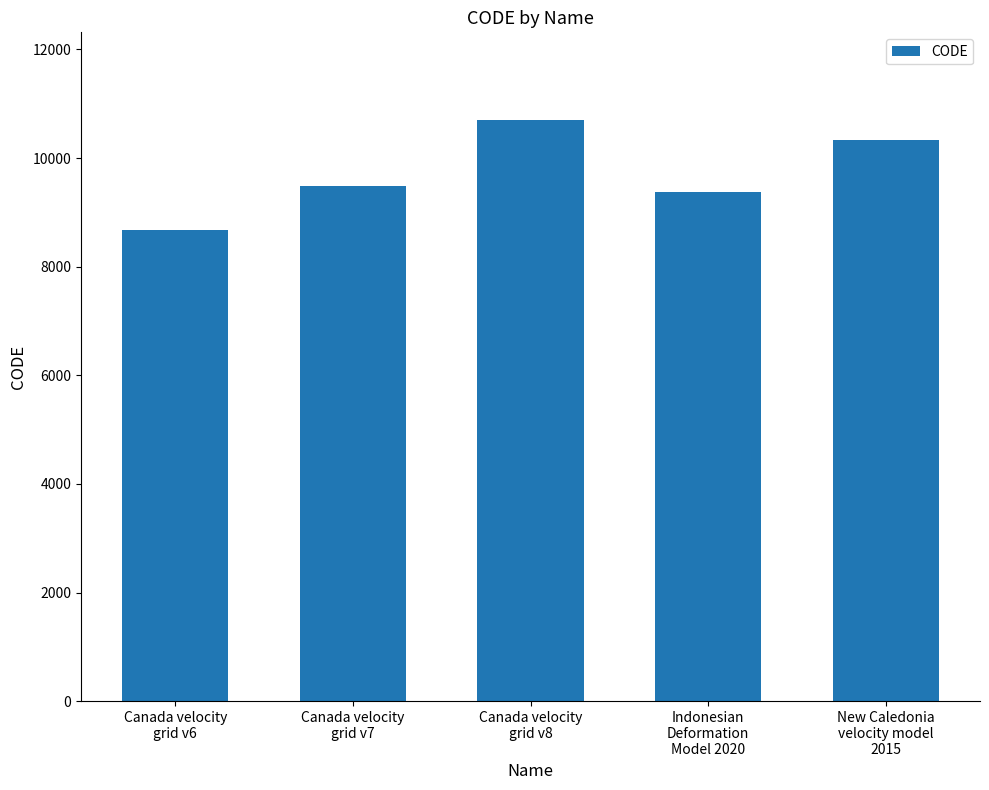

What is the minimum value shown in the chart?

8676